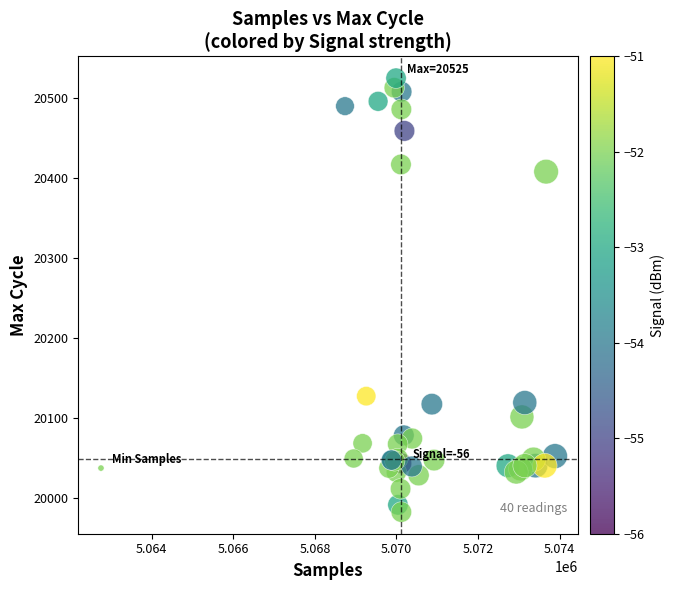

What Y value in the scatter plot is closest to 20253?

20127